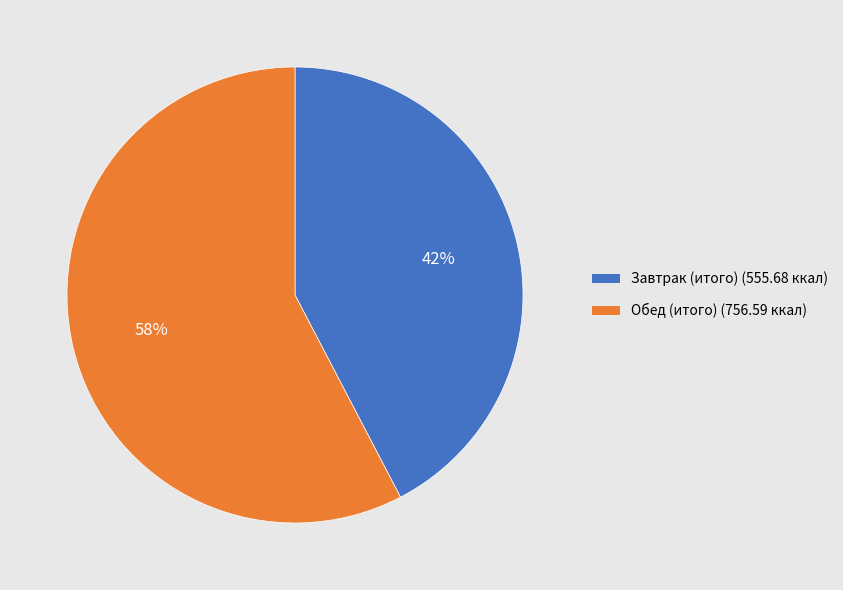

Count the number of slices in the pie.

2